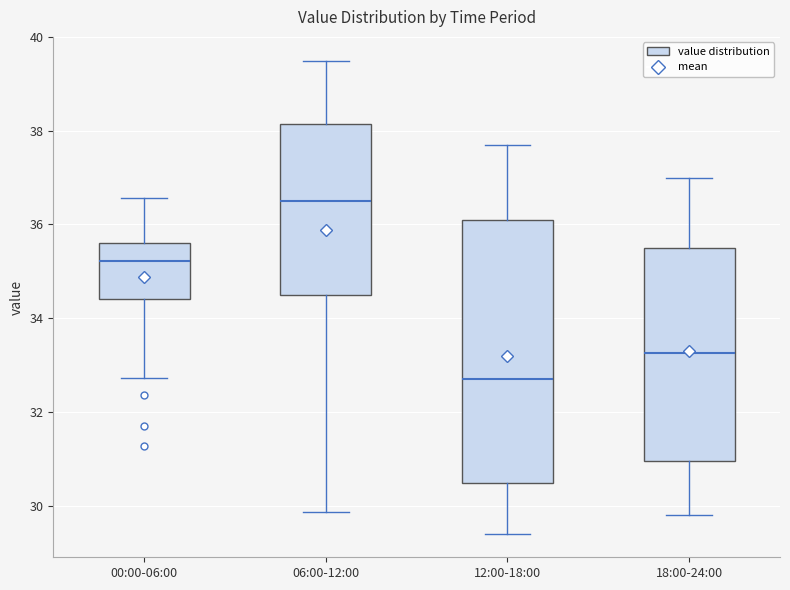

Reading left to right, read every box against the y-axis: the position of its median line, the range the box covers, and the ends of its whiskers. The values are not printed on the chart, so give them approximately, as read against the axis.

00:00-06:00: median 35.2, box 34.4 to 35.6, whiskers 32.8 to 36.6
06:00-12:00: median 36.6, box 34.6 to 38.2, whiskers 29.8 to 39.6
12:00-18:00: median 32.8, box 30.4 to 36.2, whiskers 29.4 to 37.8
18:00-24:00: median 33.2, box 31.0 to 35.6, whiskers 29.8 to 37.0